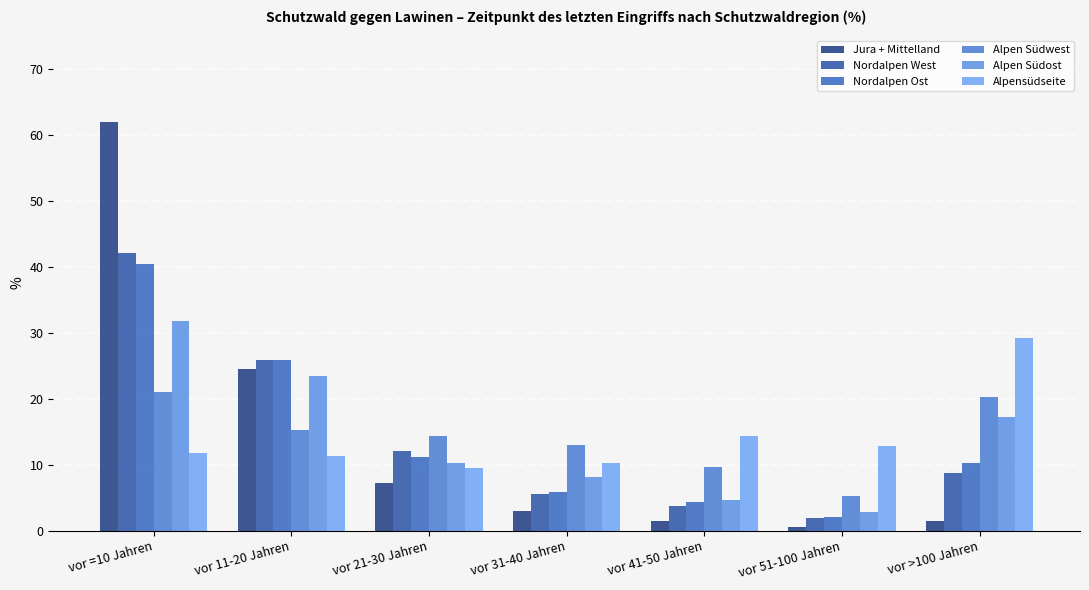

Reading right to left, extract all data points from this chart.

Jura + Mittelland: vor >100 Jahren=1.4	vor 51-100 Jahren=0.6	vor 41-50 Jahren=1.4	vor 31-40 Jahren=3.0	vor 21-30 Jahren=7.2	vor 11-20 Jahren=24.5	vor =10 Jahren=61.9
Nordalpen West: vor >100 Jahren=8.7	vor 51-100 Jahren=1.9	vor 41-50 Jahren=3.8	vor 31-40 Jahren=5.6	vor 21-30 Jahren=12.1	vor 11-20 Jahren=25.9	vor =10 Jahren=42.0
Nordalpen Ost: vor >100 Jahren=10.3	vor 51-100 Jahren=2.1	vor 41-50 Jahren=4.4	vor 31-40 Jahren=5.9	vor 21-30 Jahren=11.1	vor 11-20 Jahren=25.8	vor =10 Jahren=40.4
Alpen Südwest: vor >100 Jahren=20.3	vor 51-100 Jahren=5.2	vor 41-50 Jahren=9.6	vor 31-40 Jahren=13.0	vor 21-30 Jahren=14.3	vor 11-20 Jahren=15.2	vor =10 Jahren=21.0
Alpen Südost: vor >100 Jahren=17.2	vor 51-100 Jahren=2.9	vor 41-50 Jahren=4.6	vor 31-40 Jahren=8.2	vor 21-30 Jahren=10.2	vor 11-20 Jahren=23.4	vor =10 Jahren=31.7
Alpensüdseite: vor >100 Jahren=29.2	vor 51-100 Jahren=12.8	vor 41-50 Jahren=14.3	vor 31-40 Jahren=10.2	vor 21-30 Jahren=9.5	vor 11-20 Jahren=11.3	vor =10 Jahren=11.7